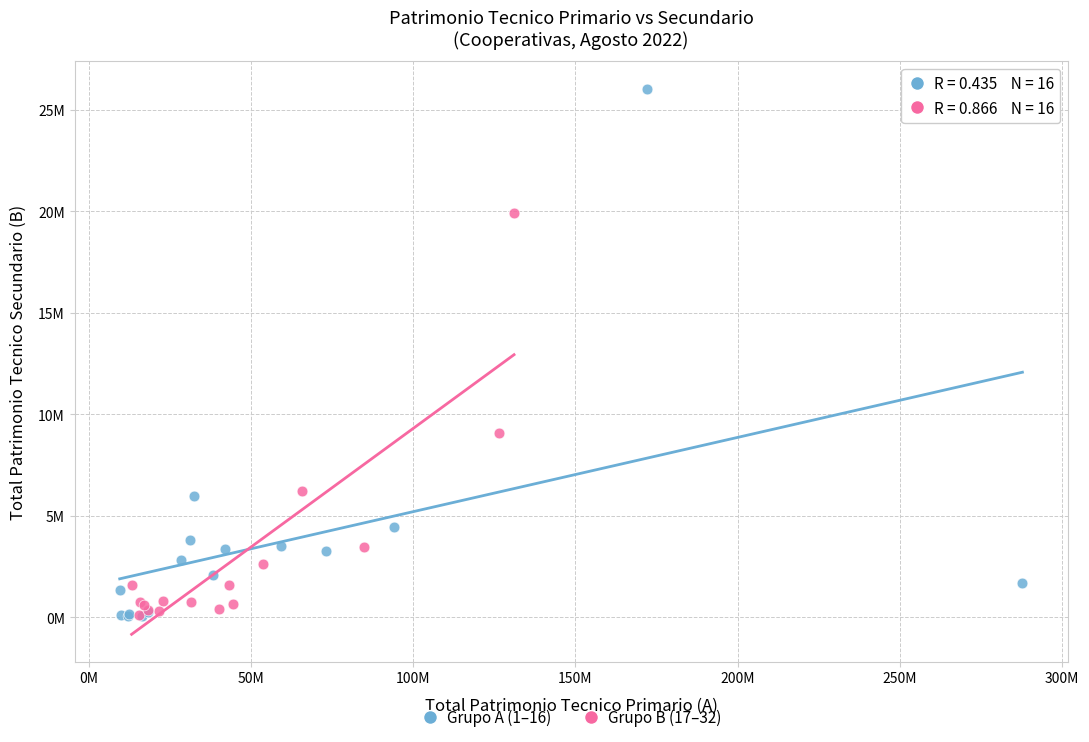

Which series reaches the maximum Y coordinate?

Grupo A (1–16)